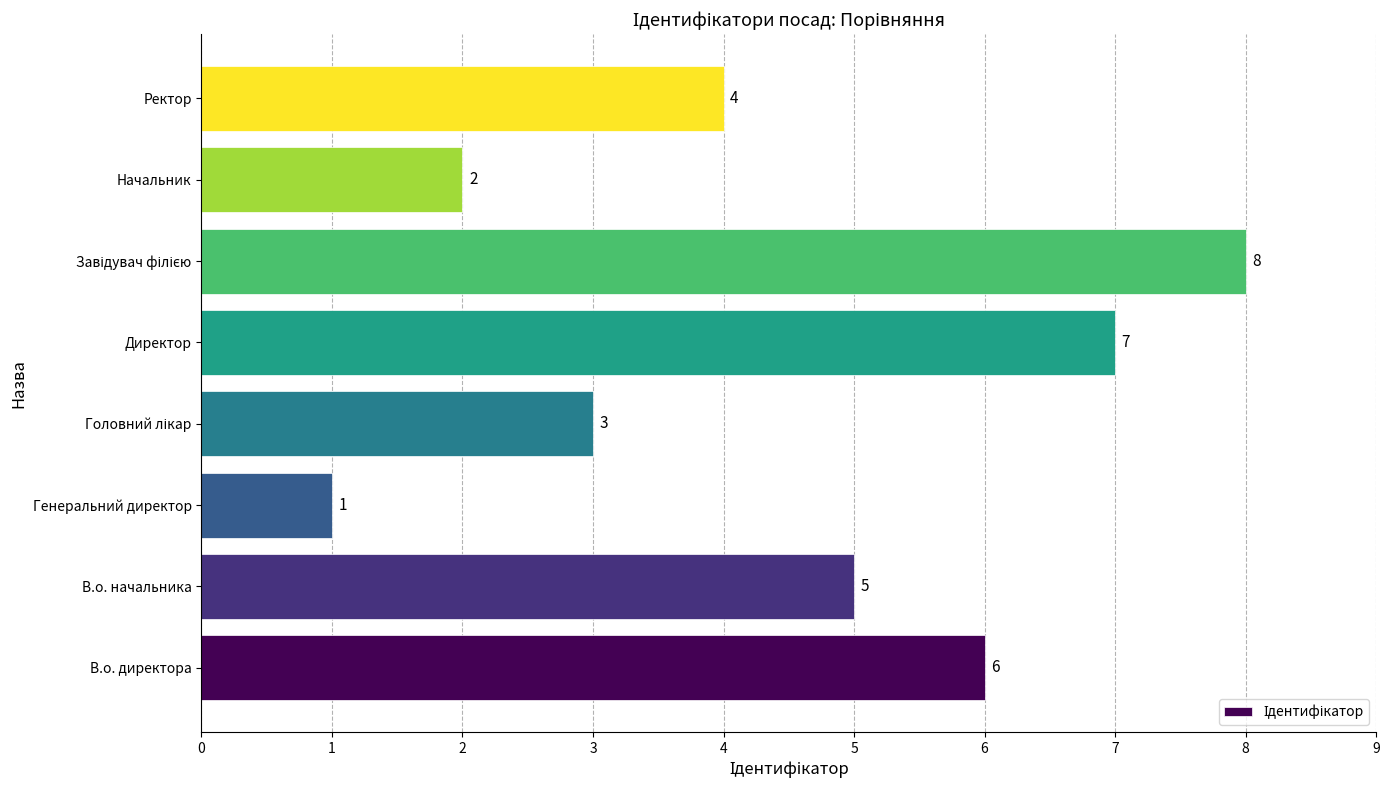

Reading bottom to top, what are all the values shown in this chart?

6	5	1	3	7	8	2	4